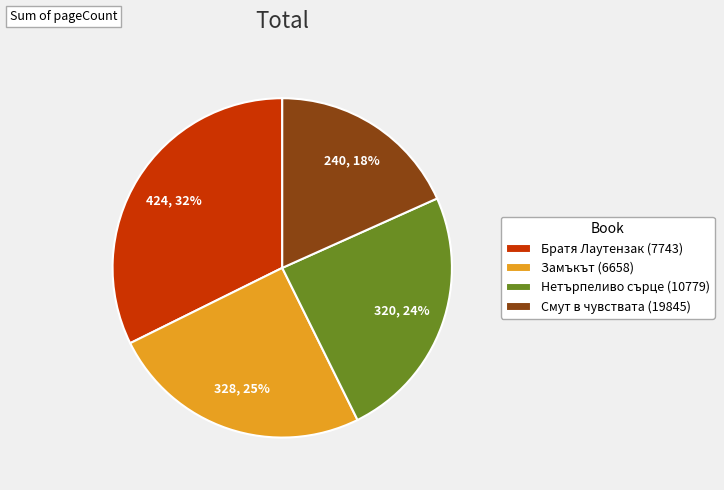

The Смут в чувствата (19845) slice represents 18% of the pie. True or false?

True